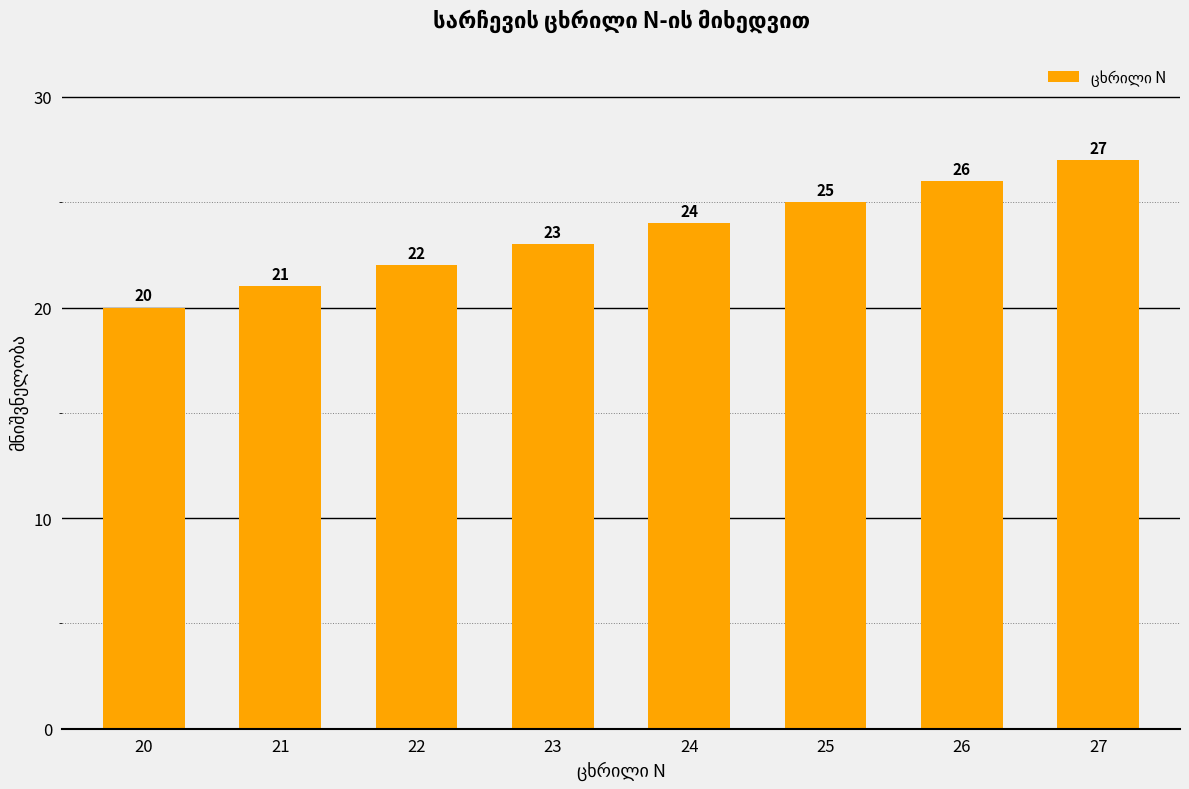

How many series are shown in this chart?

1